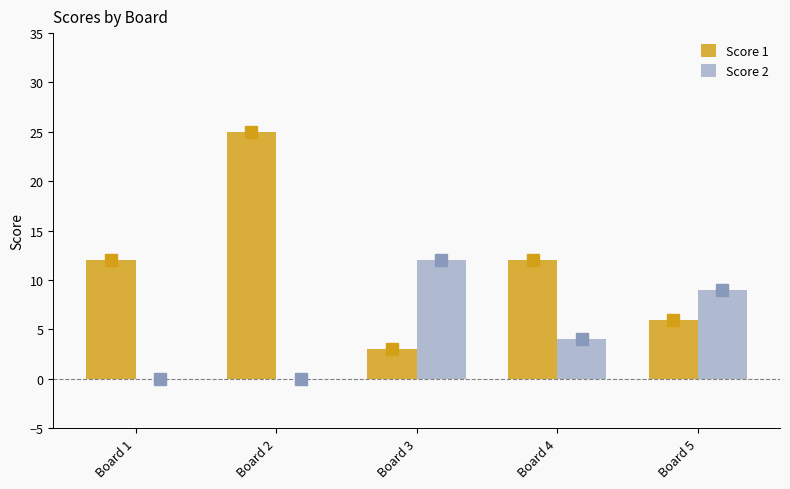

Count the Score 2 values in the range 0 to 9.

4